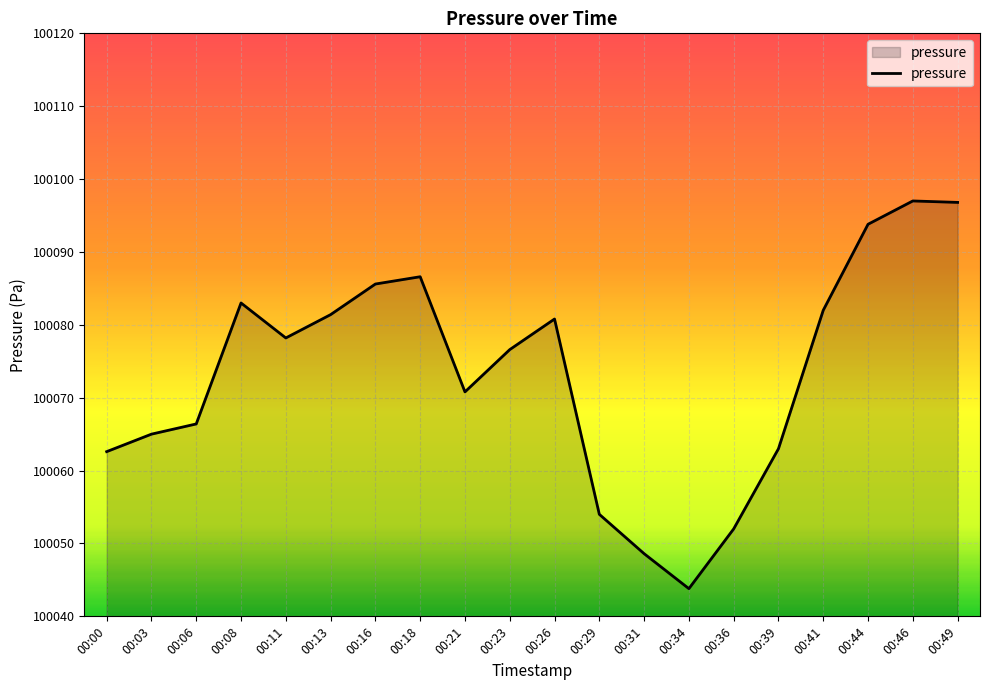

What is the maximum value shown in the chart?

100097.0